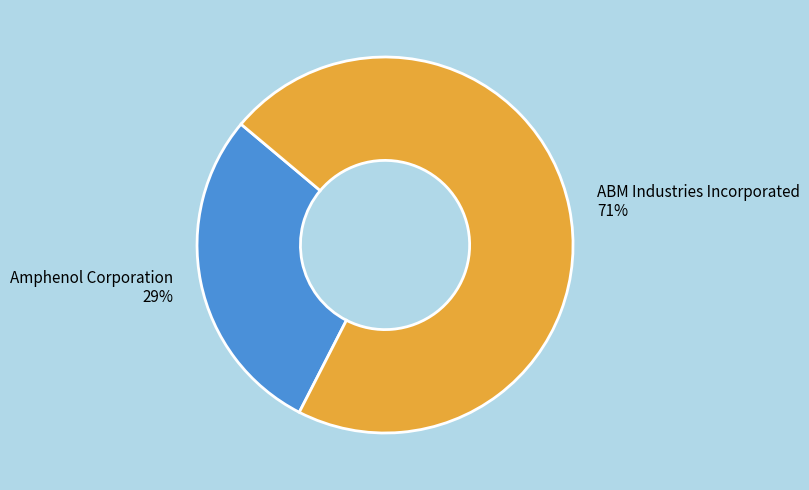

Which slice is the largest?

ABM Industries Incorporated